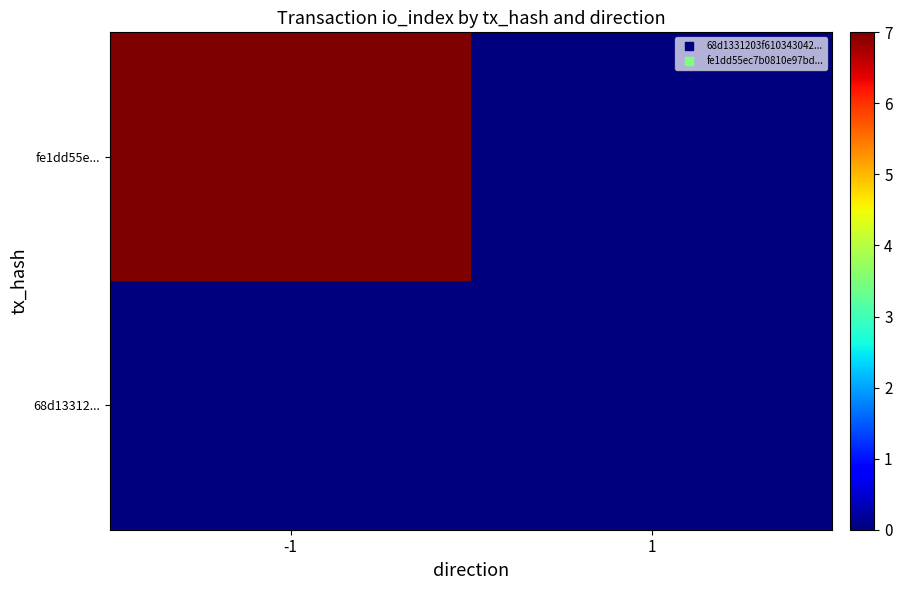

How many series are shown in this chart?

2